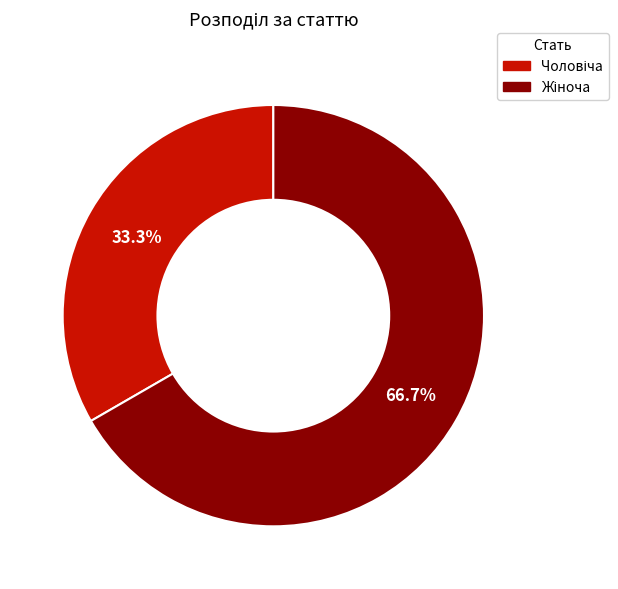

Is there a majority slice in this chart?

Yes